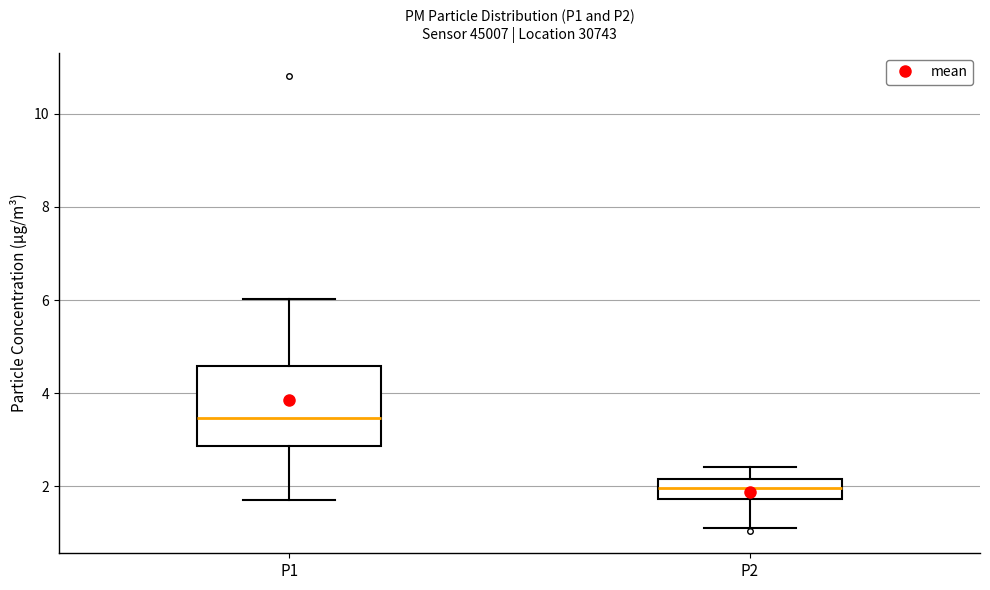

Reading left to right, read every box against the y-axis: the position of its median line, the range the box covers, and the ends of its whiskers. The values are not printed on the chart, so give them approximately, as read against the axis.

P1: median 3.4, box 2.8 to 4.6, whiskers 1.8 to 6.0
P2: median 2.0, box 1.8 to 2.2, whiskers 1.2 to 2.4